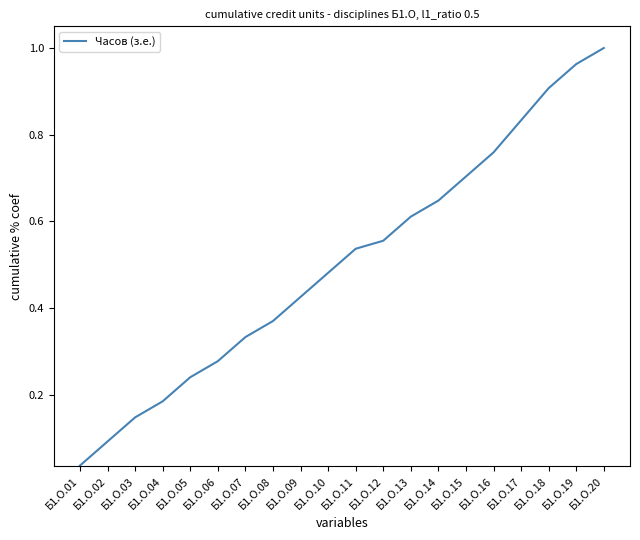

At which label is the value closest to 0?

Б1.О.01